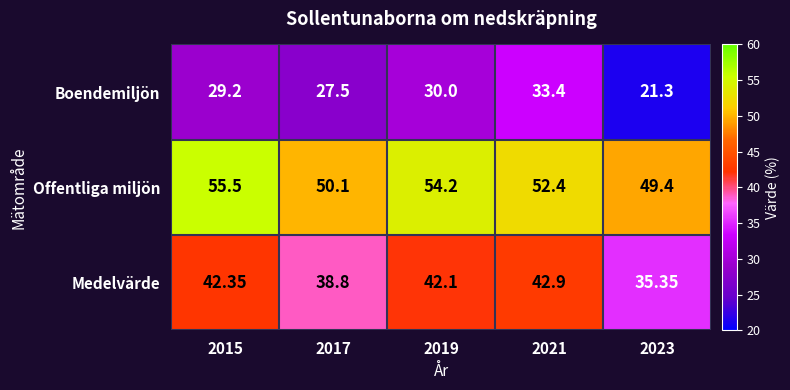

Rank the series by their maximum value, from highest to lowest.

Offentliga miljön, Medelvärde, Boendemiljön